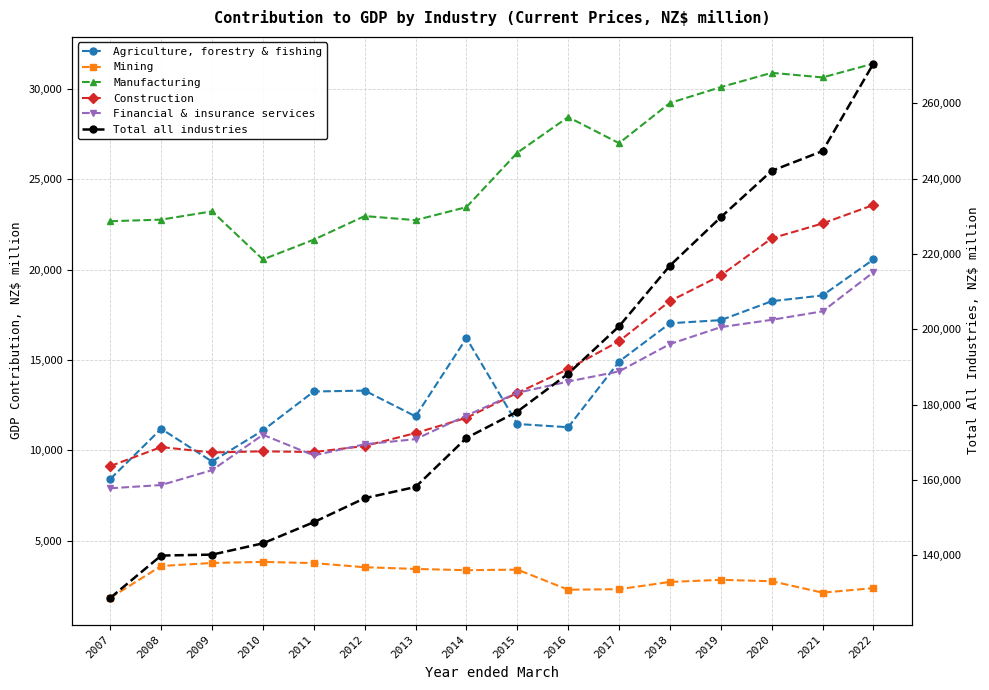

Read the Manufacturing value at 2007, to the nearest 100.

22700